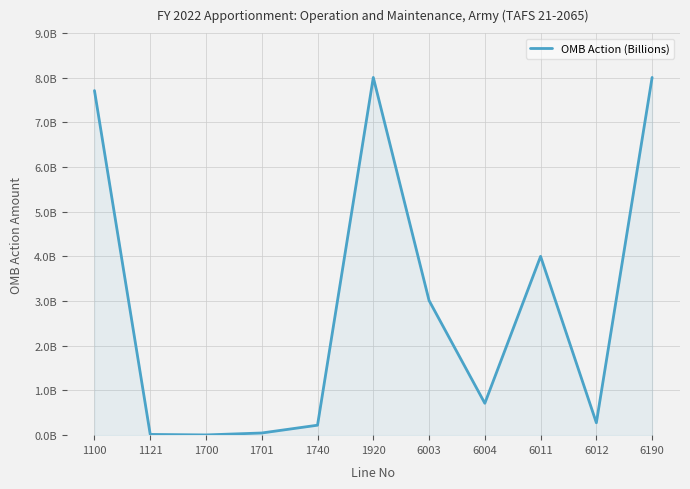

Rank the categories by value from highest to lowest.

1920, 6190, 1100, 6011, 6003, 6004, 6012, 1740, 1701, 1121, 1700